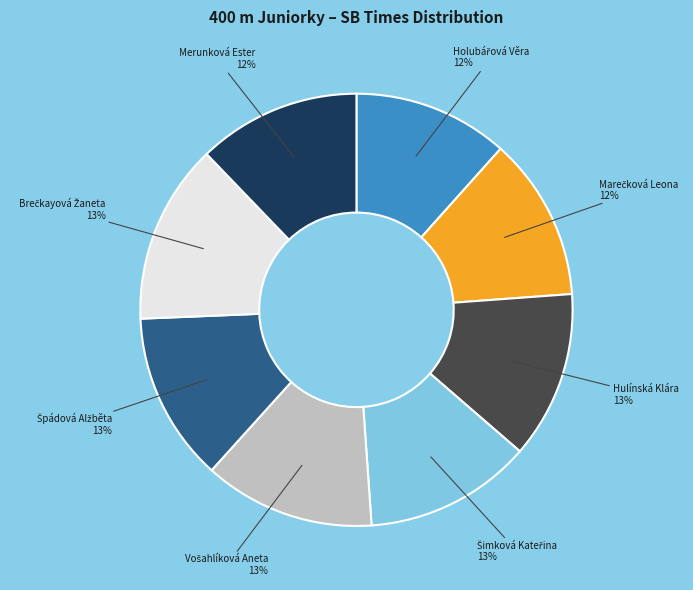

Is there a majority slice in this chart?

No